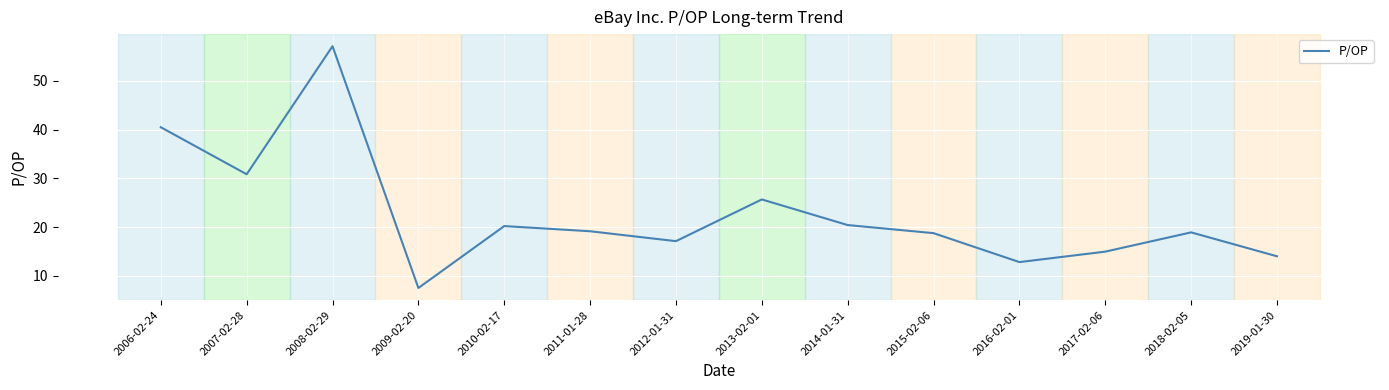

True or false: the data shows 18.9 at 2018-02-05.

True